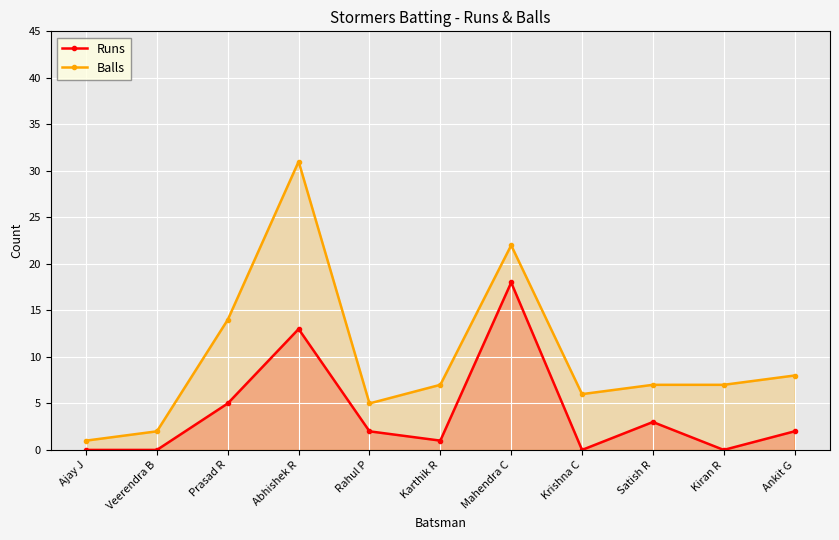

At which category is the sum across all series the highest?

Abhishek R